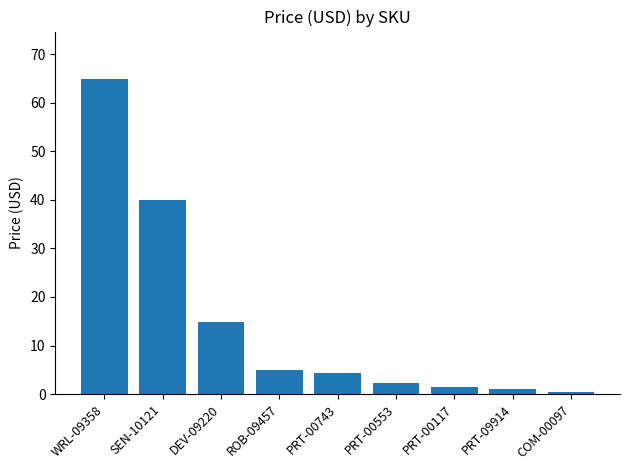

Which category has the highest value across all series?

WRL-09358